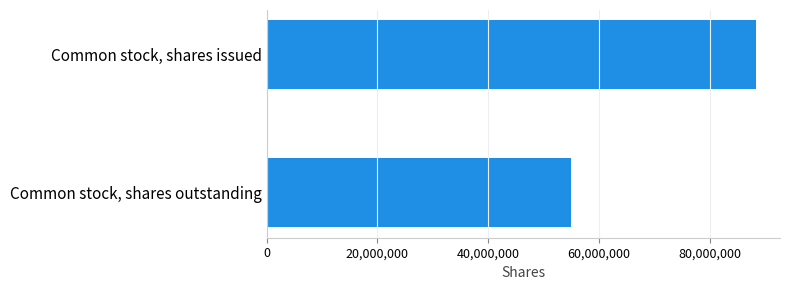

What is the sum of all values?

143265408